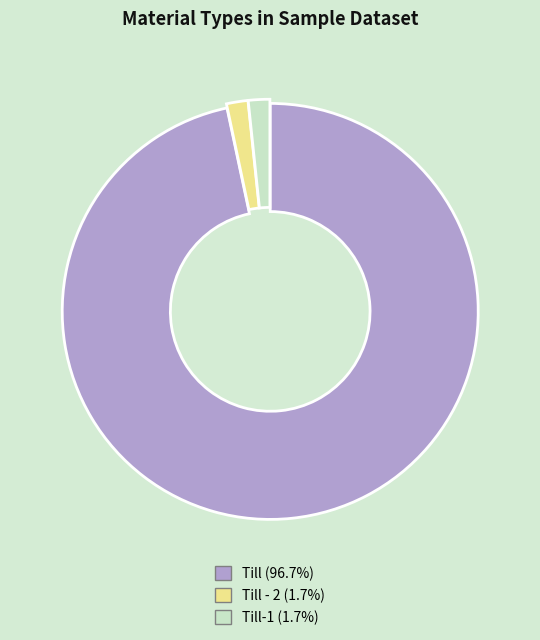

Combined, do Till - 2 (1.7%) and Till (96.7%) account for over 50%?

Yes